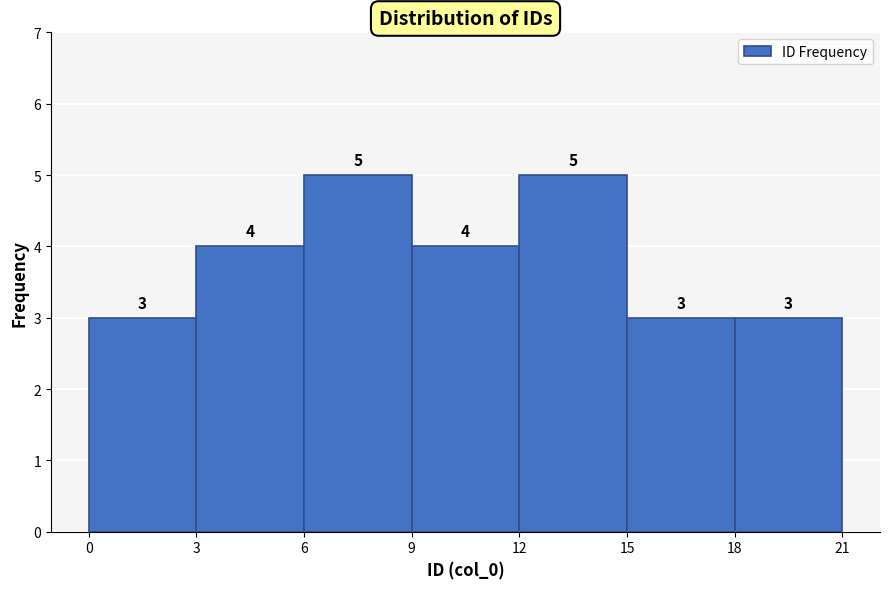

What is the height of the bar covering 6 to 9 on the x-axis?

5